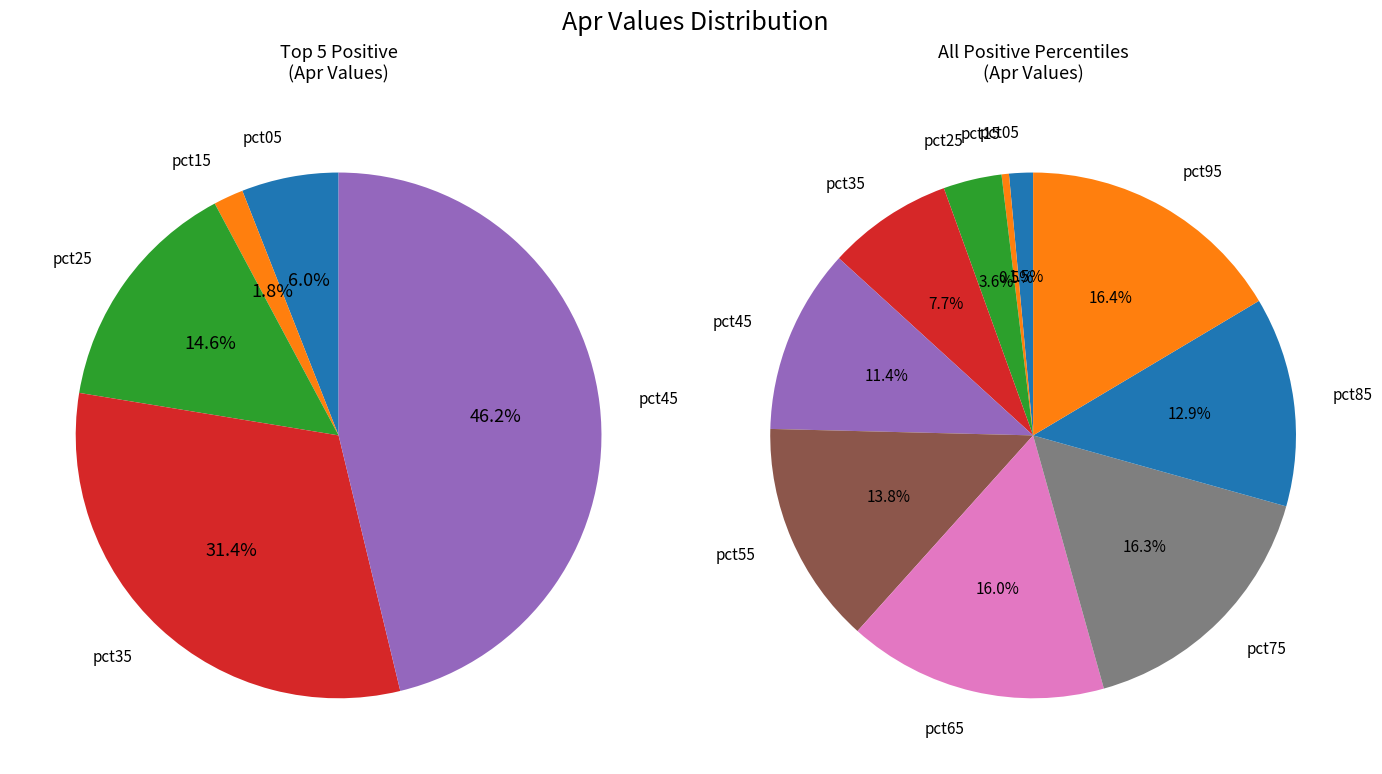

Is there any slice that represents more than half of the pie?

No